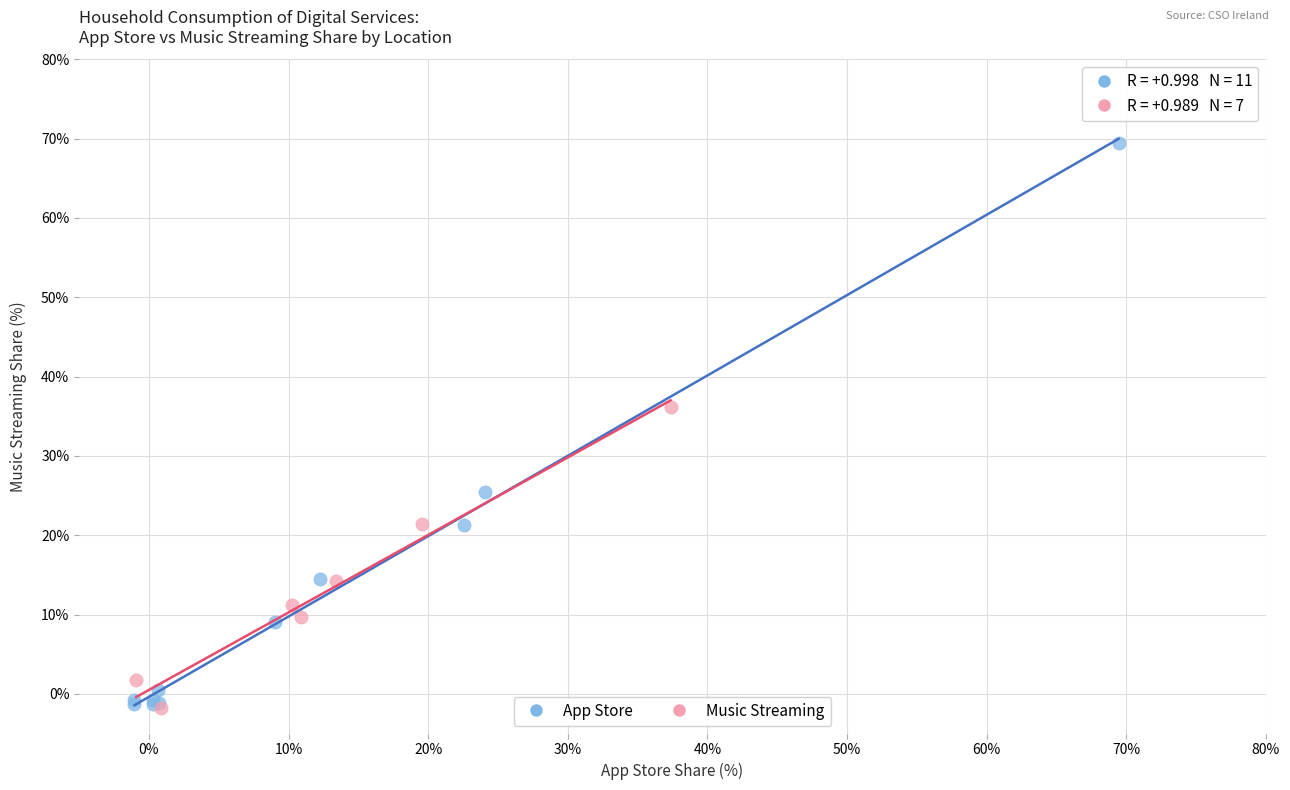

Which series reaches the maximum Y coordinate?

App Store